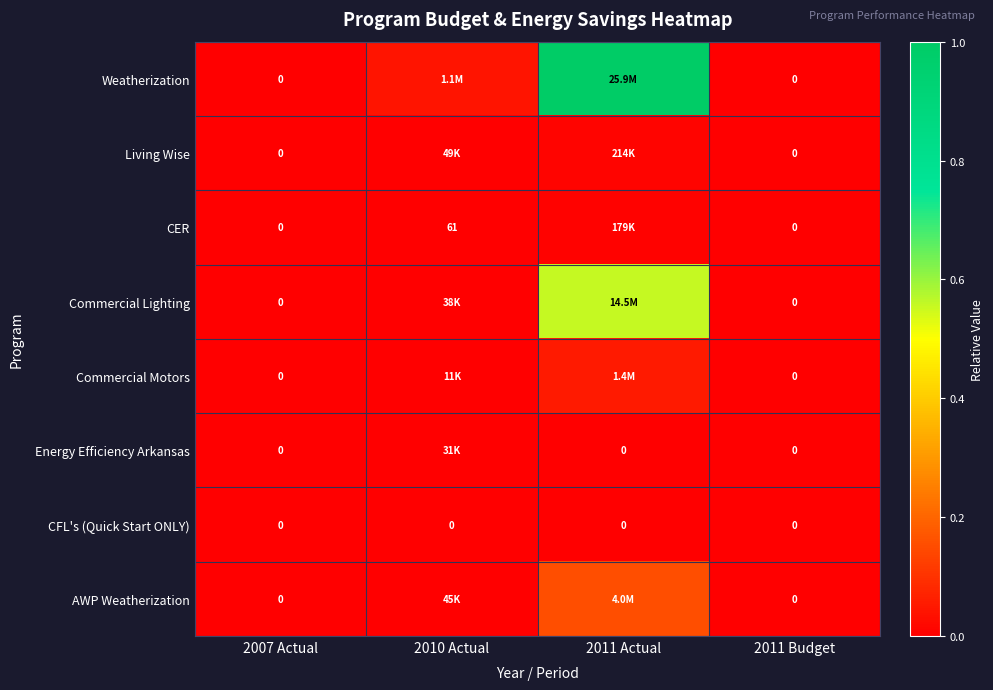

At 2011 Actual, list the series in order from smallest to largest.

Energy Efficiency Arkansas, CFL's (Quick Start ONLY), CER, Living Wise, Commercial Motors, AWP Weatherization, Commercial Lighting, Weatherization